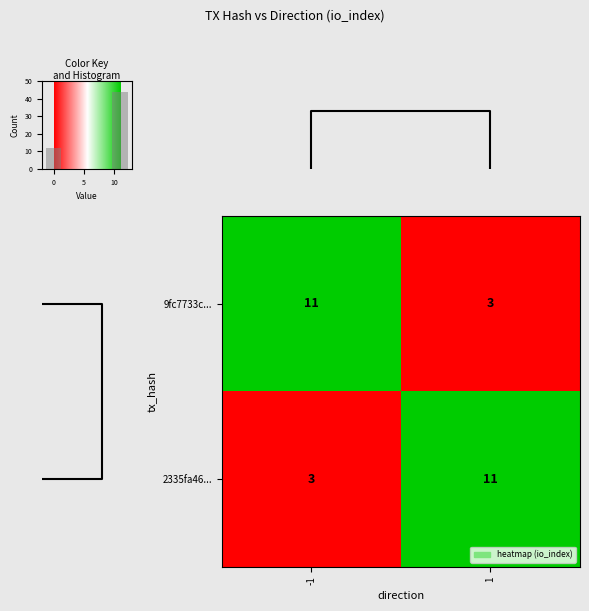

Count the 2335fa46... values in the range 3 to 11.

2